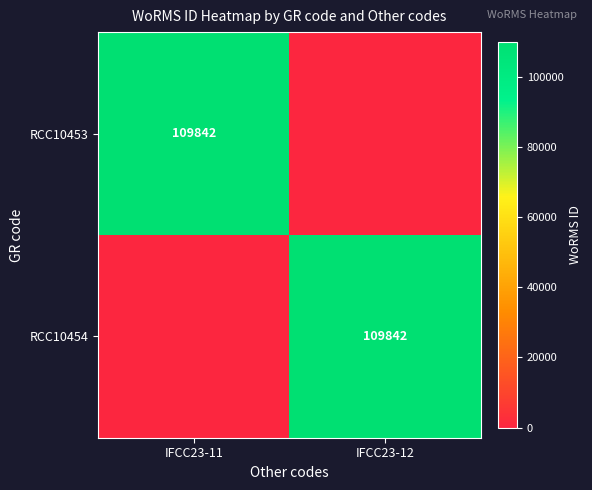

The value of RCC10454 at IFCC23-12 is 51255. True or false?

False